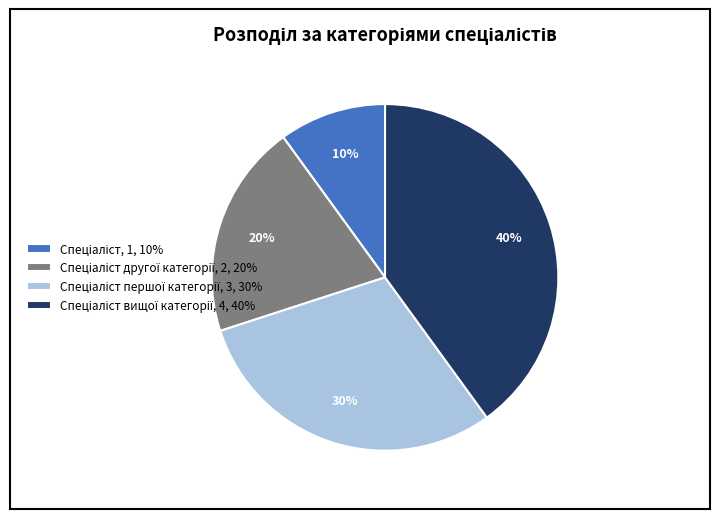

Is there a majority slice in this chart?

No